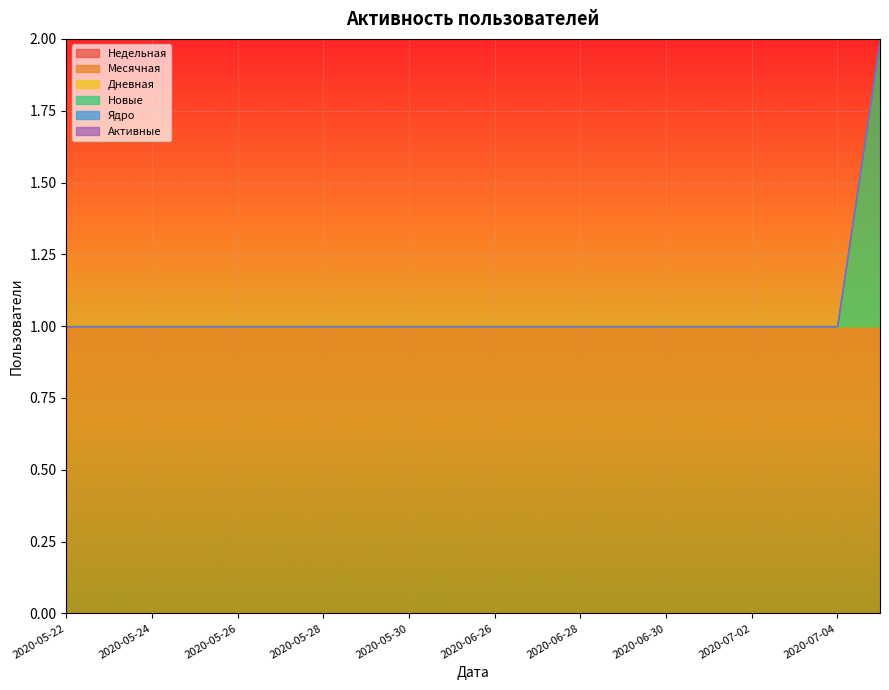

Between 2020-05-25 and 2020-06-29, which is larger?

2020-05-25